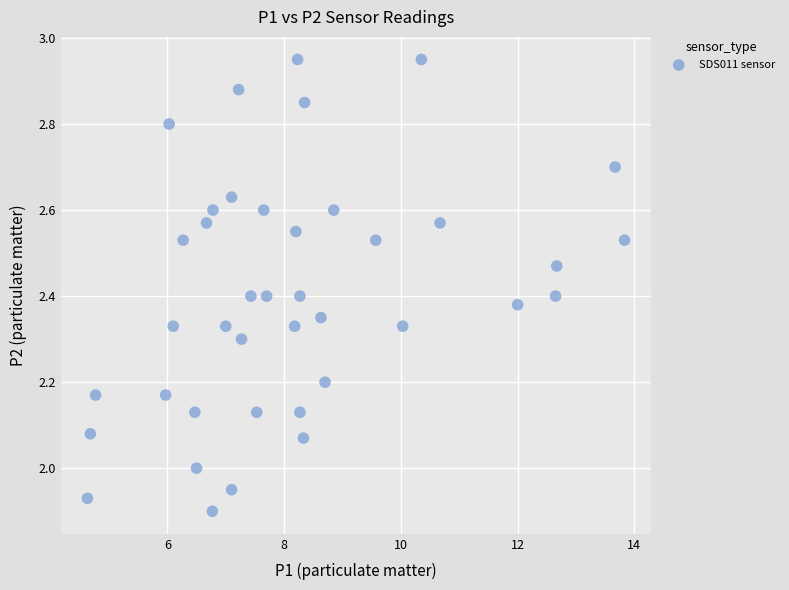

What is the range of X values (max minus min)?

9.2